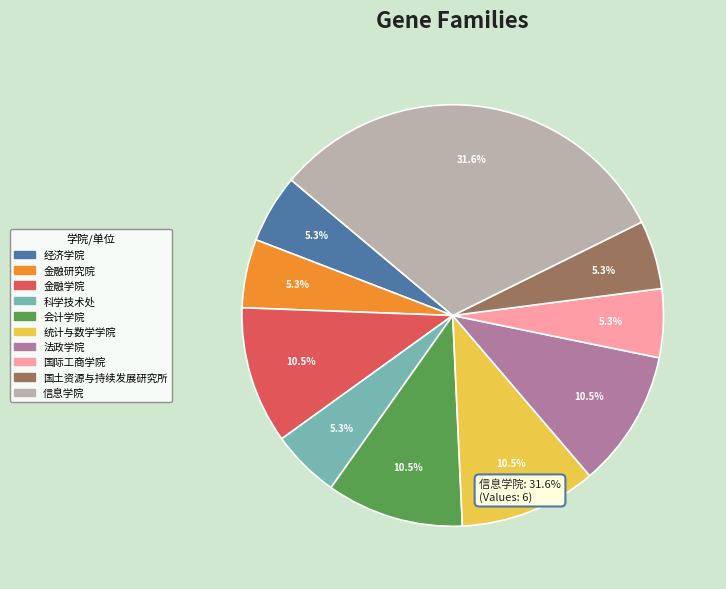

How many segments does this pie chart have?

10